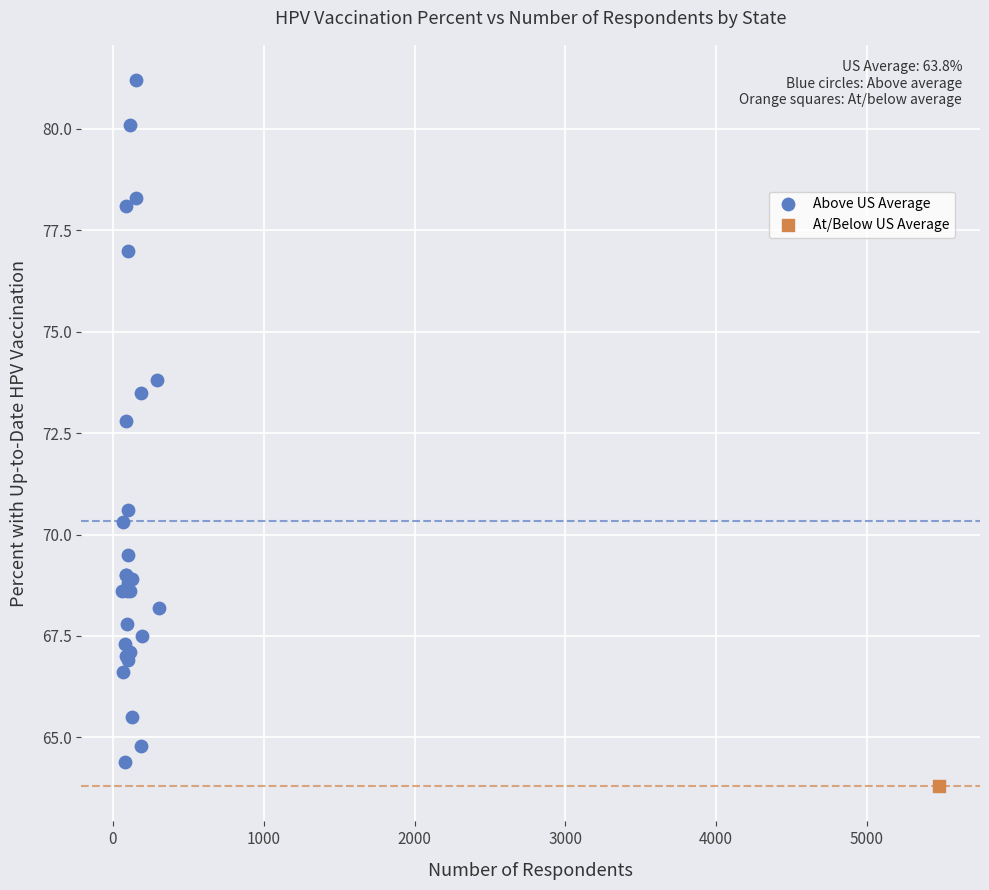

What are all the series names shown in the legend?

Above US Average, At/Below US Average